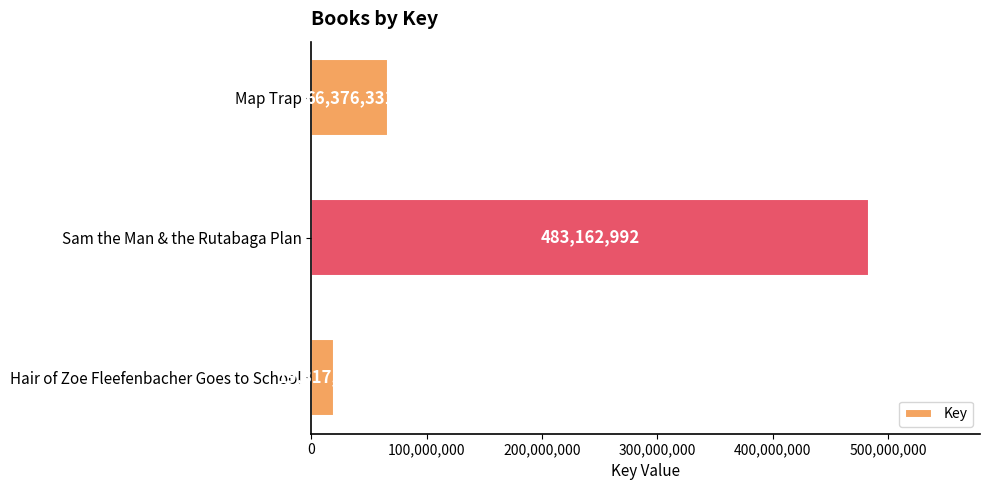

How many categories are shown in the chart?

3